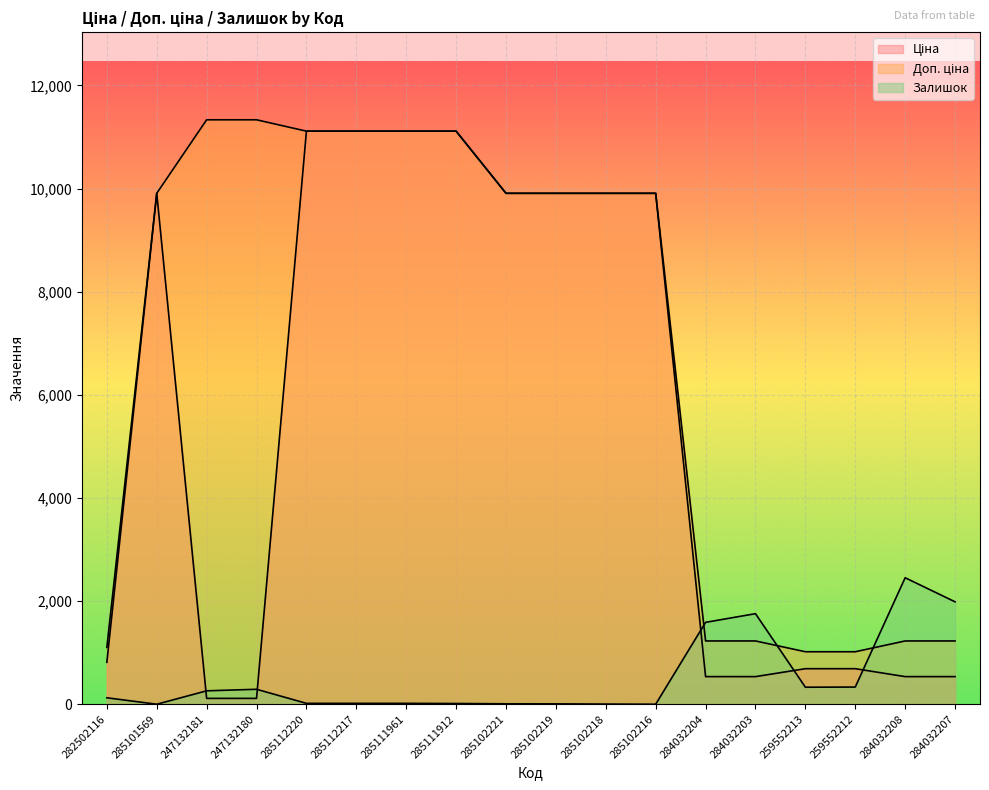

Which series ends up on top after the final intersection of Залишок and Доп. ціна?

Залишок